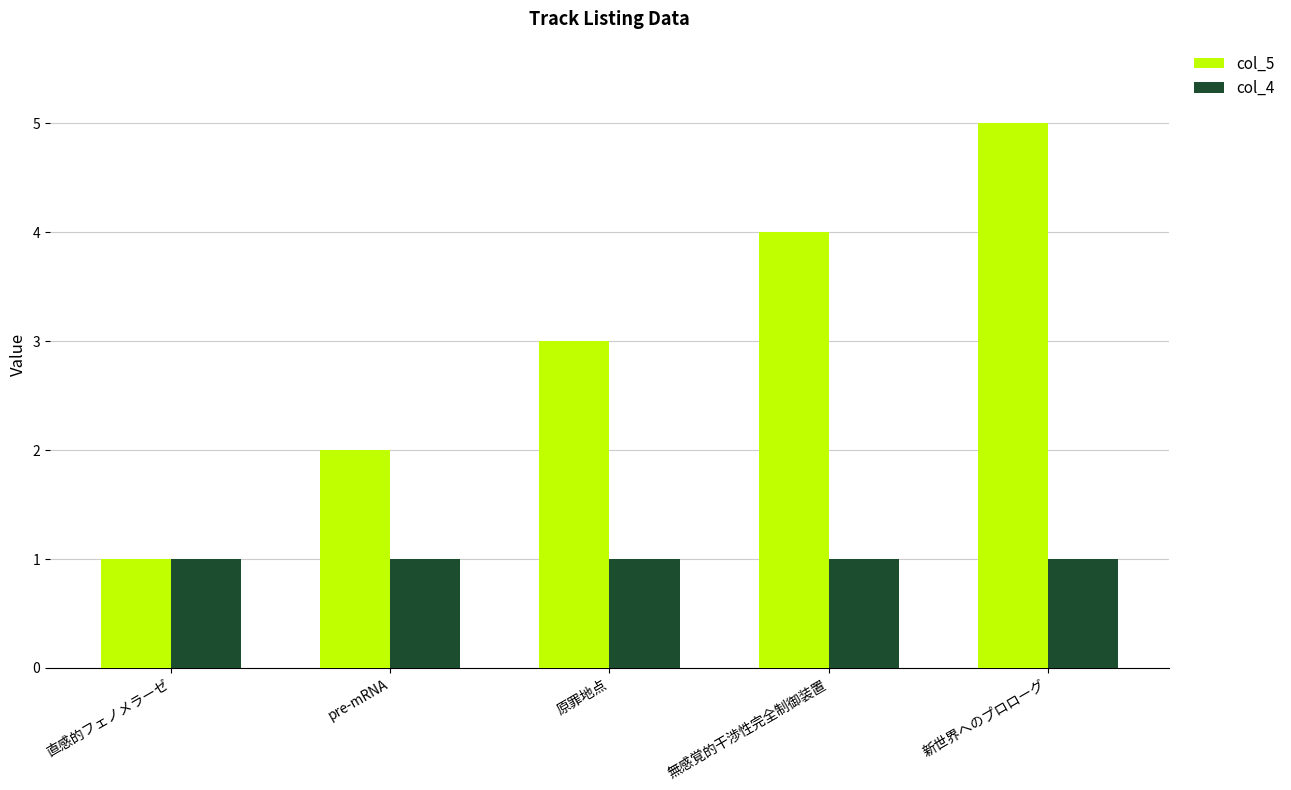

Which category has the highest value in the col_5 series?

新世界へのプロローグ